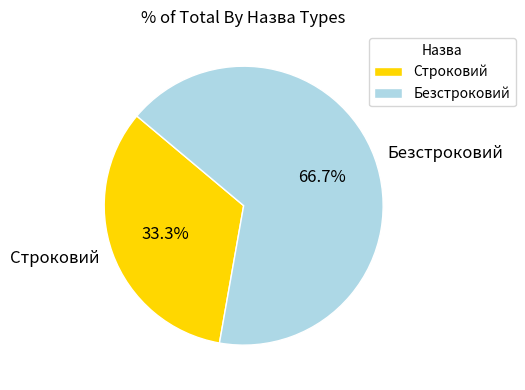

The Безстроковий slice represents 67% of the pie. True or false?

True